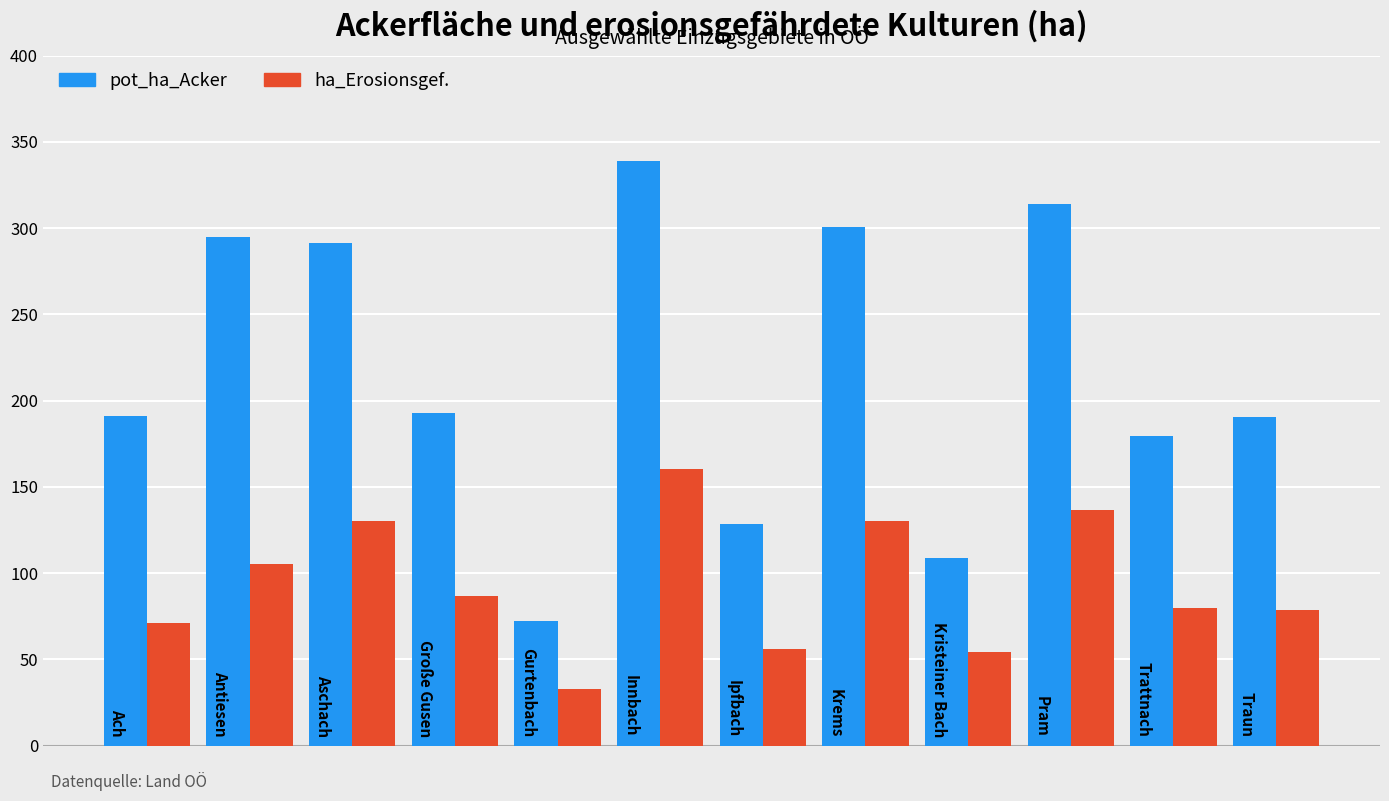

How many values in the ha_Erosionsgef. series are below 86?

6